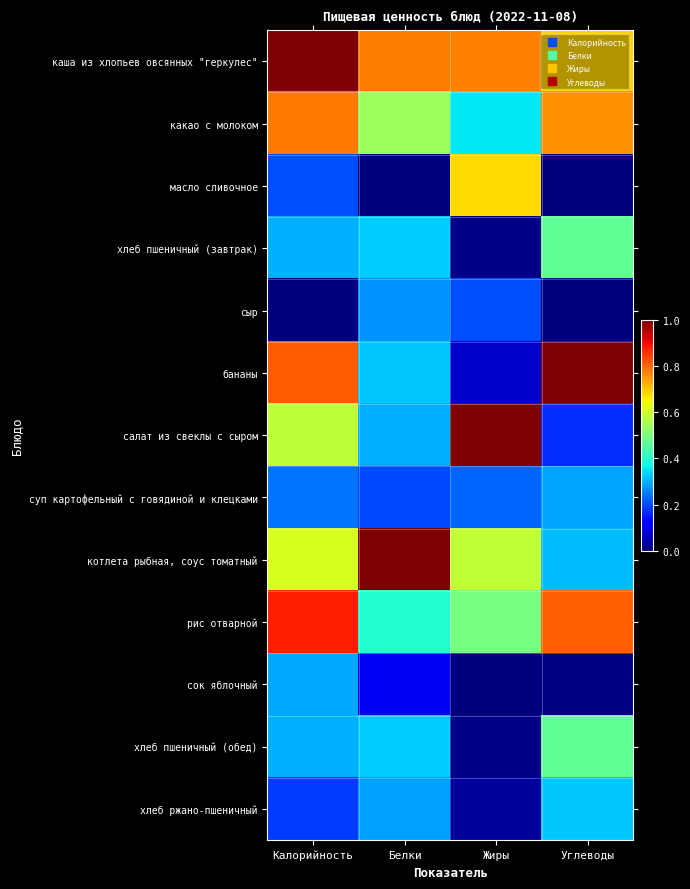

Reading left to right, transcribe all the data shown in this chart.

каша из хлопьев овсянных "геркулес": Калорийность=1.0	Белки=0.8	Жиры=0.8	Углеводы=0.7
какао с молоком: Калорийность=0.8	Белки=0.5	Жиры=0.4	Углеводы=0.8
масло сливочное: Калорийность=0.2	Белки=0.0	Жиры=0.7	Углеводы=0.0
хлеб пшеничный (завтрак): Калорийность=0.3	Белки=0.3	Жиры=0.0	Углеводы=0.5
сыр: Калорийность=0.0	Белки=0.3	Жиры=0.2	Углеводы=0.0
бананы: Калорийность=0.8	Белки=0.3	Жиры=0.1	Углеводы=1.0
салат из свеклы с сыром: Калорийность=0.6	Белки=0.3	Жиры=1.0	Углеводы=0.2
суп картофельный с говядиной и клецками: Калорийность=0.2	Белки=0.2	Жиры=0.2	Углеводы=0.3
котлета рыбная, соус томатный: Калорийность=0.6	Белки=1.0	Жиры=0.6	Углеводы=0.3
рис отварной: Калорийность=0.9	Белки=0.4	Жиры=0.5	Углеводы=0.8
сок яблочный: Калорийность=0.3	Белки=0.1	Жиры=0.0	Углеводы=0.0
хлеб пшеничный (обед): Калорийность=0.3	Белки=0.3	Жиры=0.0	Углеводы=0.5
хлеб ржано-пшеничный: Калорийность=0.2	Белки=0.3	Жиры=0.0	Углеводы=0.3